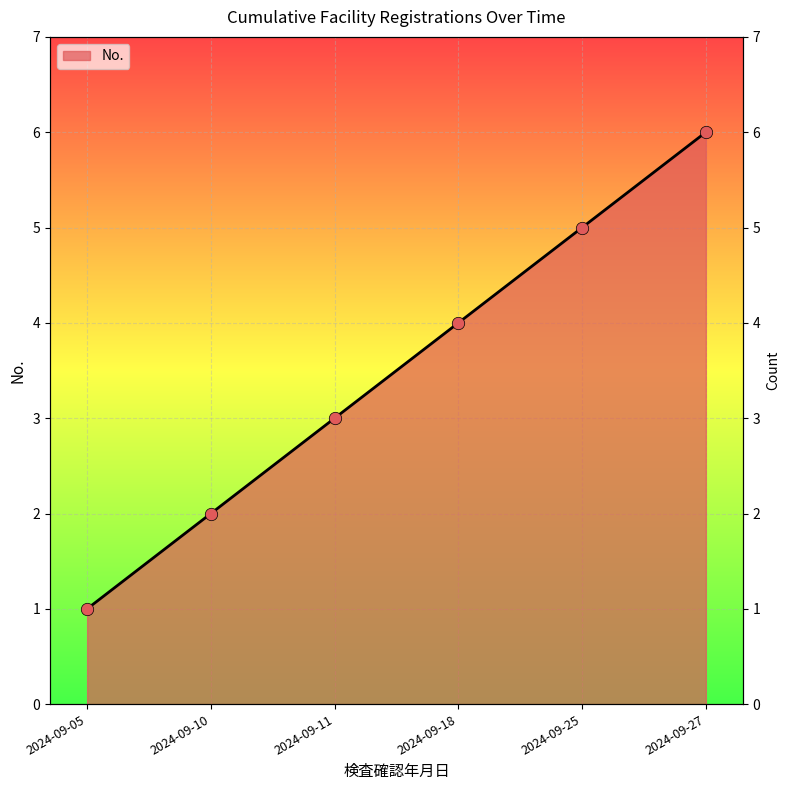

What is the ratio of the value at 2024-09-18 to the value at 2024-09-11?

1.3